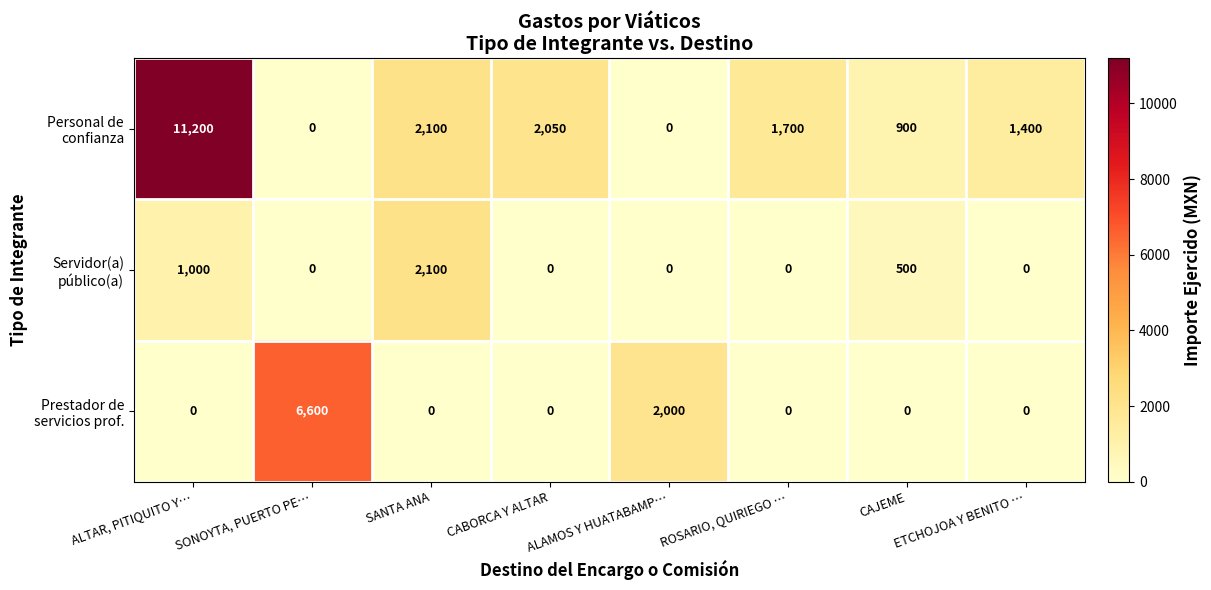

At how many categories does at least one series exceed 1126?

7